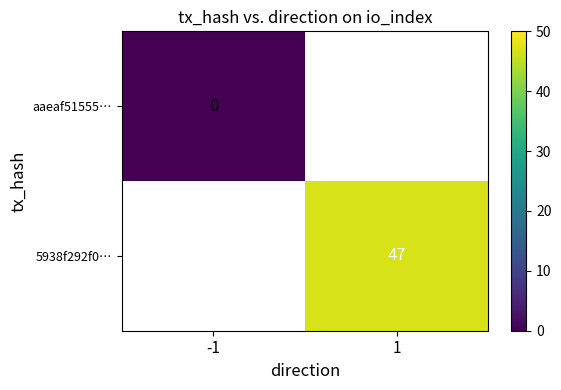

Is it true that 5938f292f0… equals 22 at 1?

False